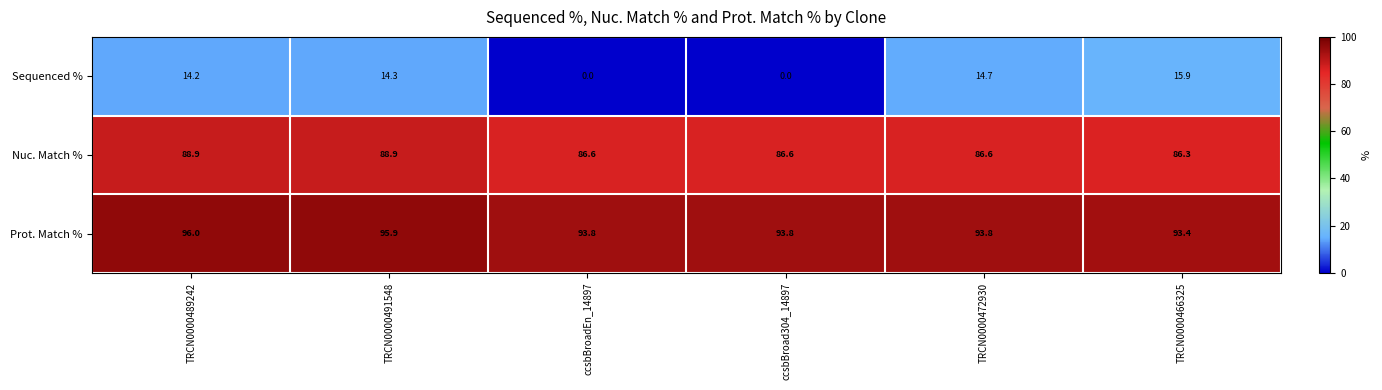

How many data points does each series have?

6